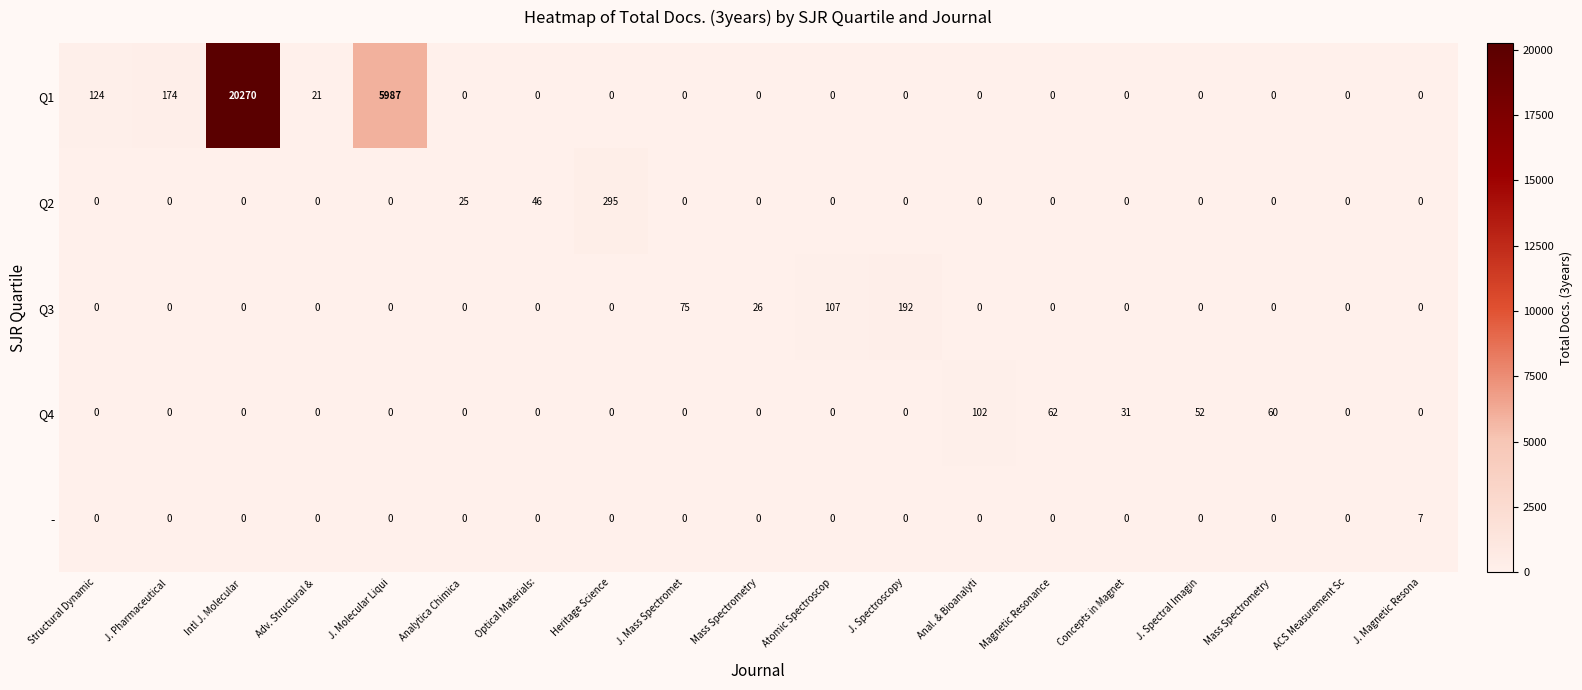

Which series changed the most between J. Spectroscopy and Mass Spectrometry ?

Q3